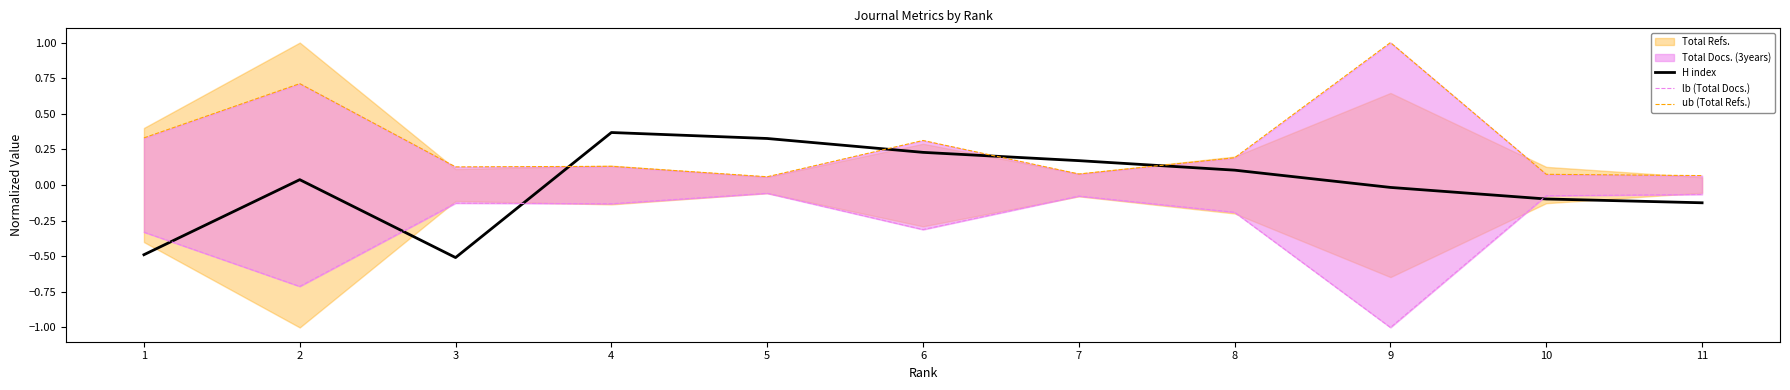

How many times do ub (Total Refs.) and H index cross each other?

4